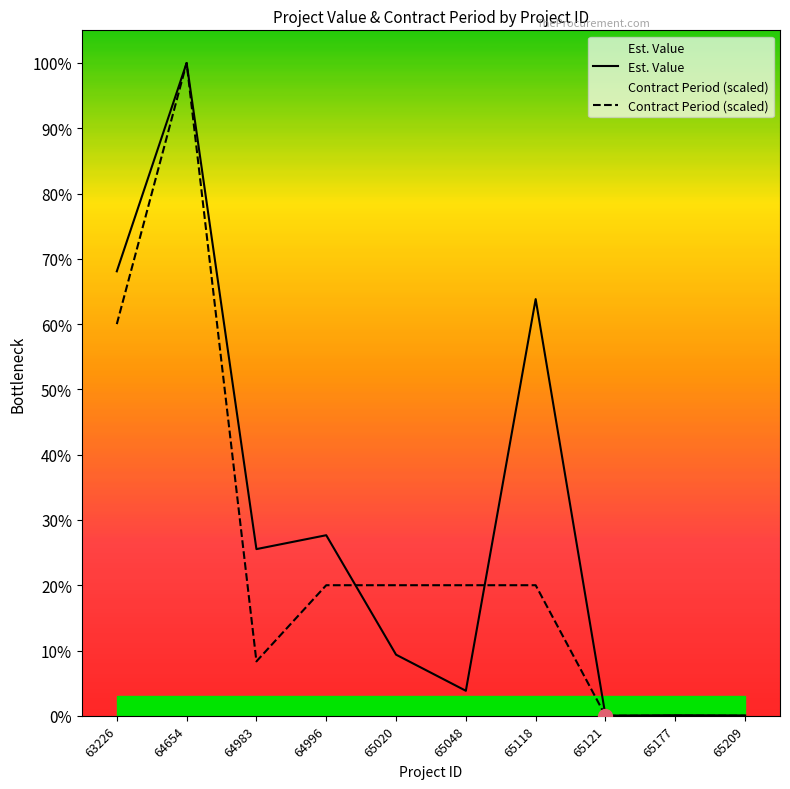

List the series in order of their overall mean, highest first.

Est. Value, Contract Period (scaled)